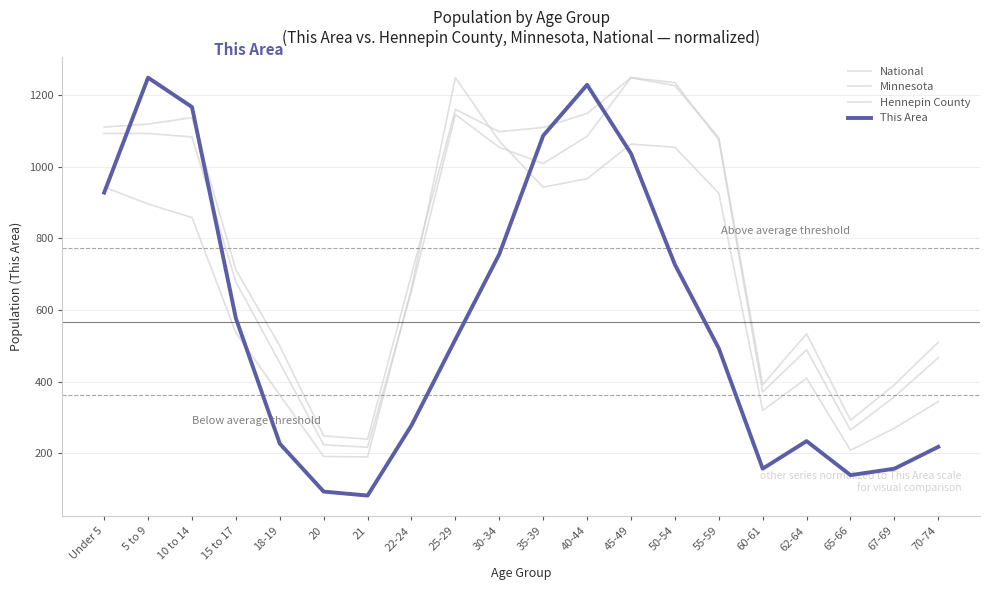

What is the sum of all Hennepin County values?

13467.7